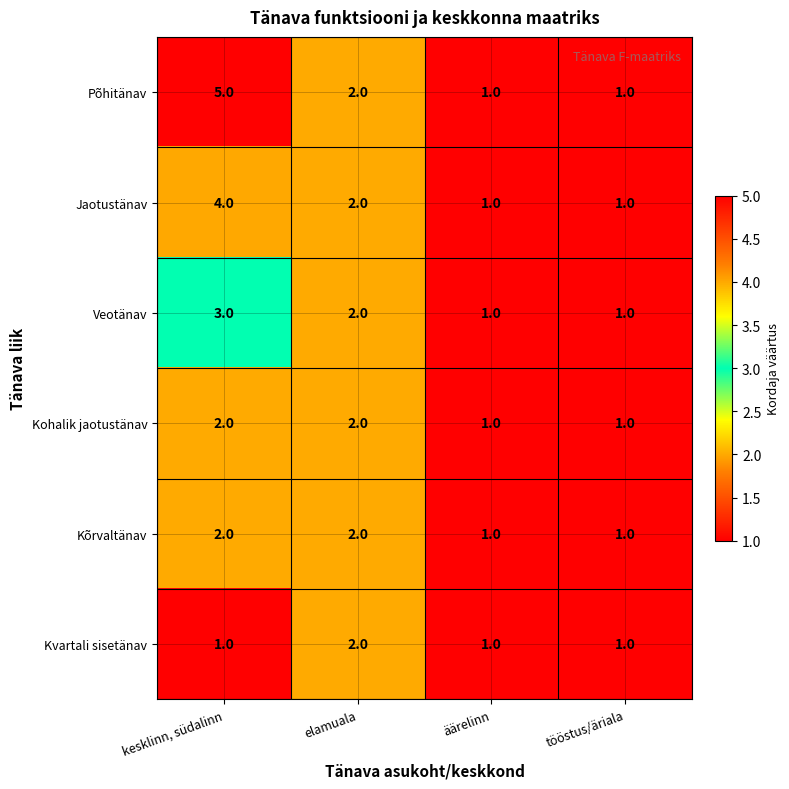

What is the sum of the Kohalik jaotustänav values at äärelinn and kesklinn, südalinn?

3